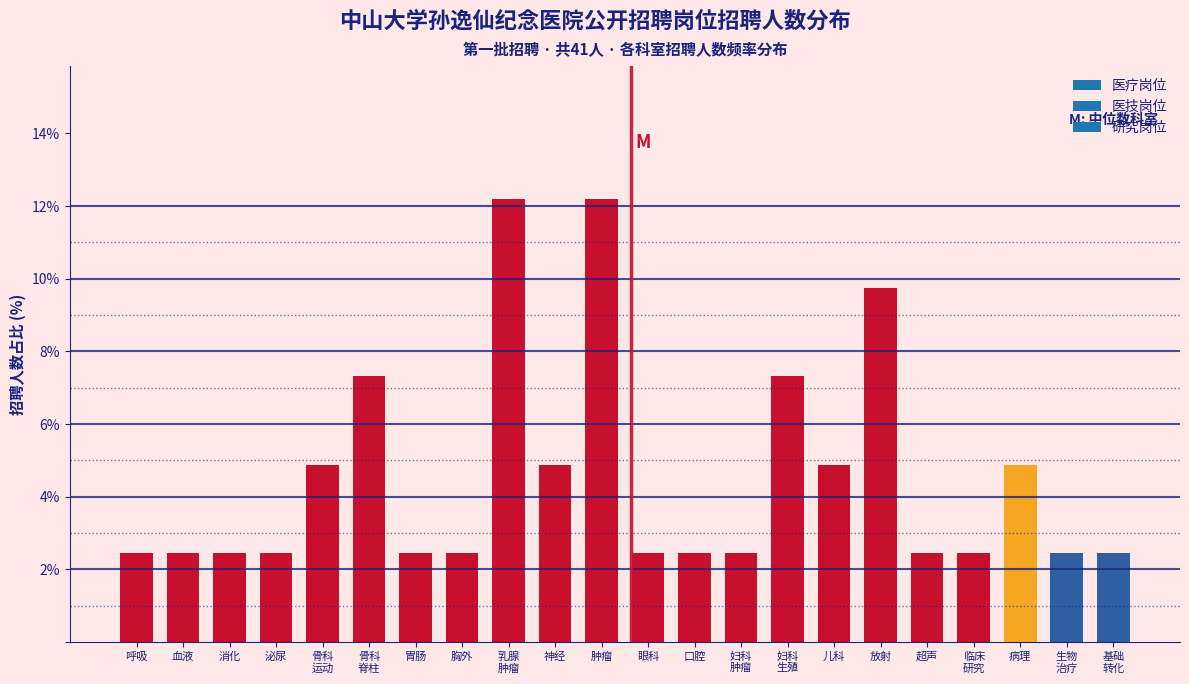

Reading right to left, transcribe all the data shown in this chart.

2.4	2.4	4.9	2.4	2.4	9.8	4.9	7.3	2.4	2.4	2.4	12.2	4.9	12.2	2.4	2.4	7.3	4.9	2.4	2.4	2.4	2.4